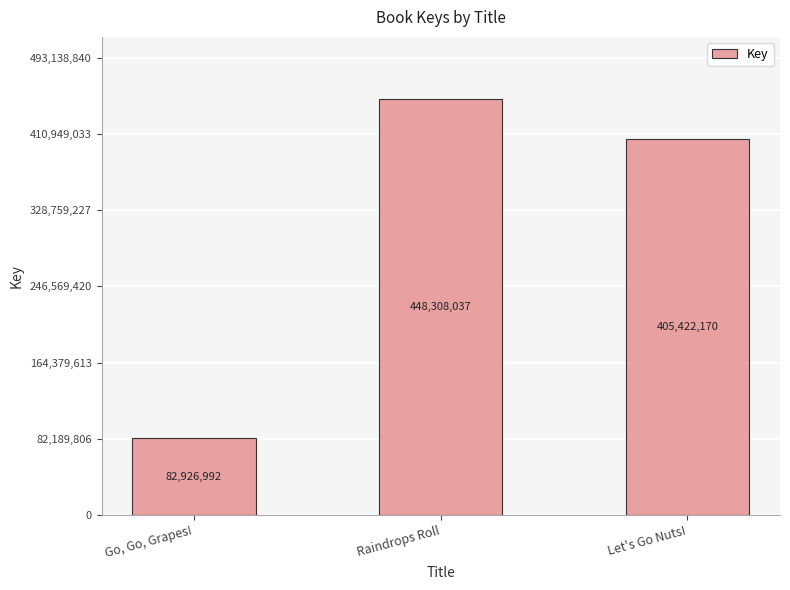

The chart shows a value of 134685271 at Go, Go, Grapes!. True or false?

False